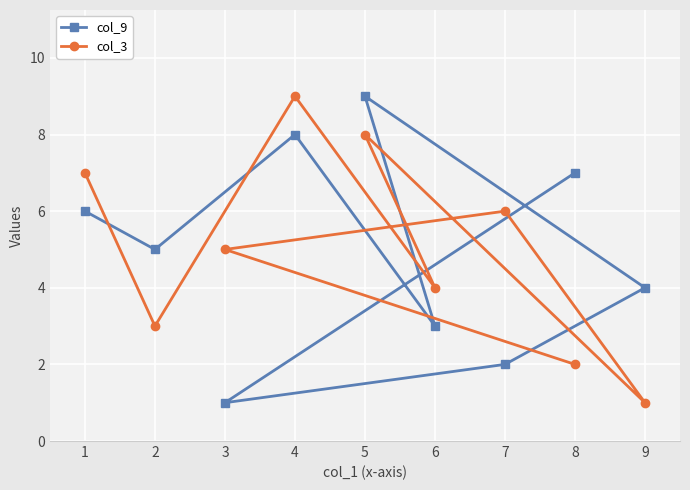

How many lines are shown in the chart?

2